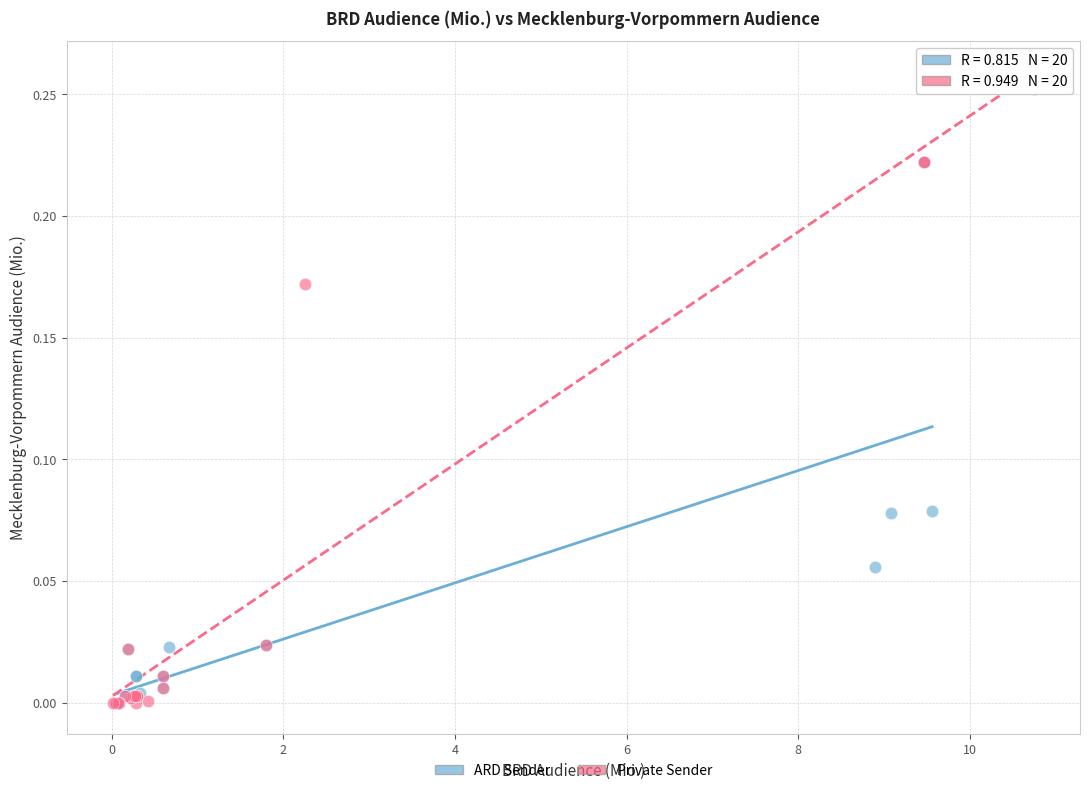

Which series contains the highest Y value?

Private Sender